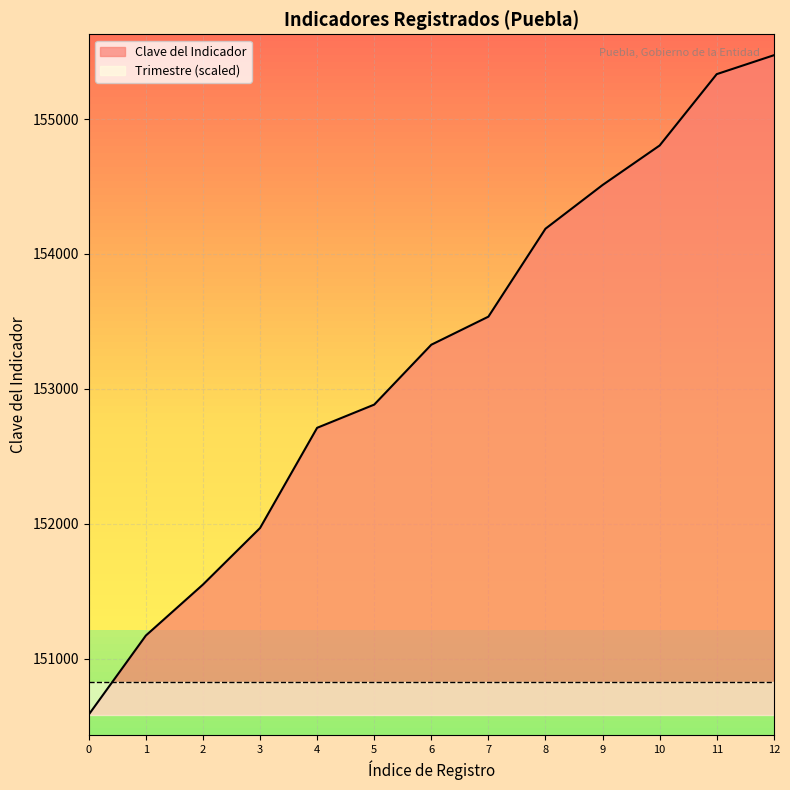

True or false: the data has more than 2 interior local peaks.

False